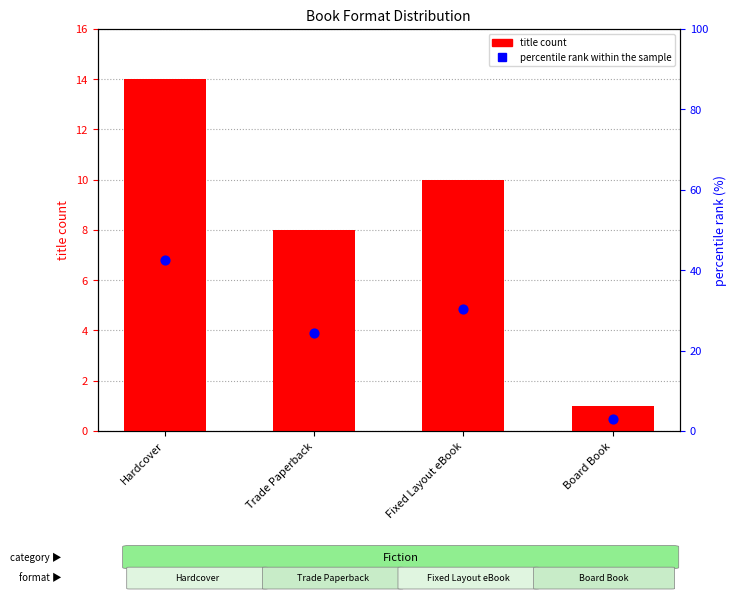

Which series contains the highest Y value?

percentile rank within the sample